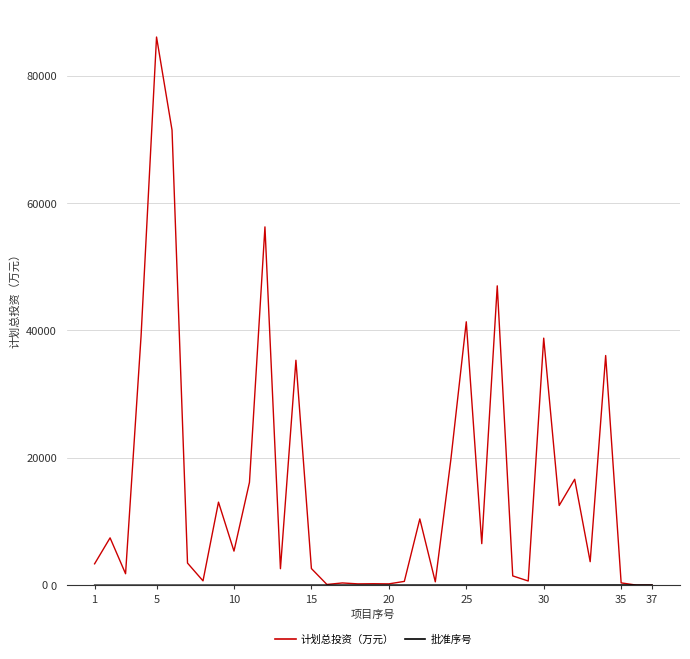

Which series has the largest total across all categories?

计划总投资（万元）